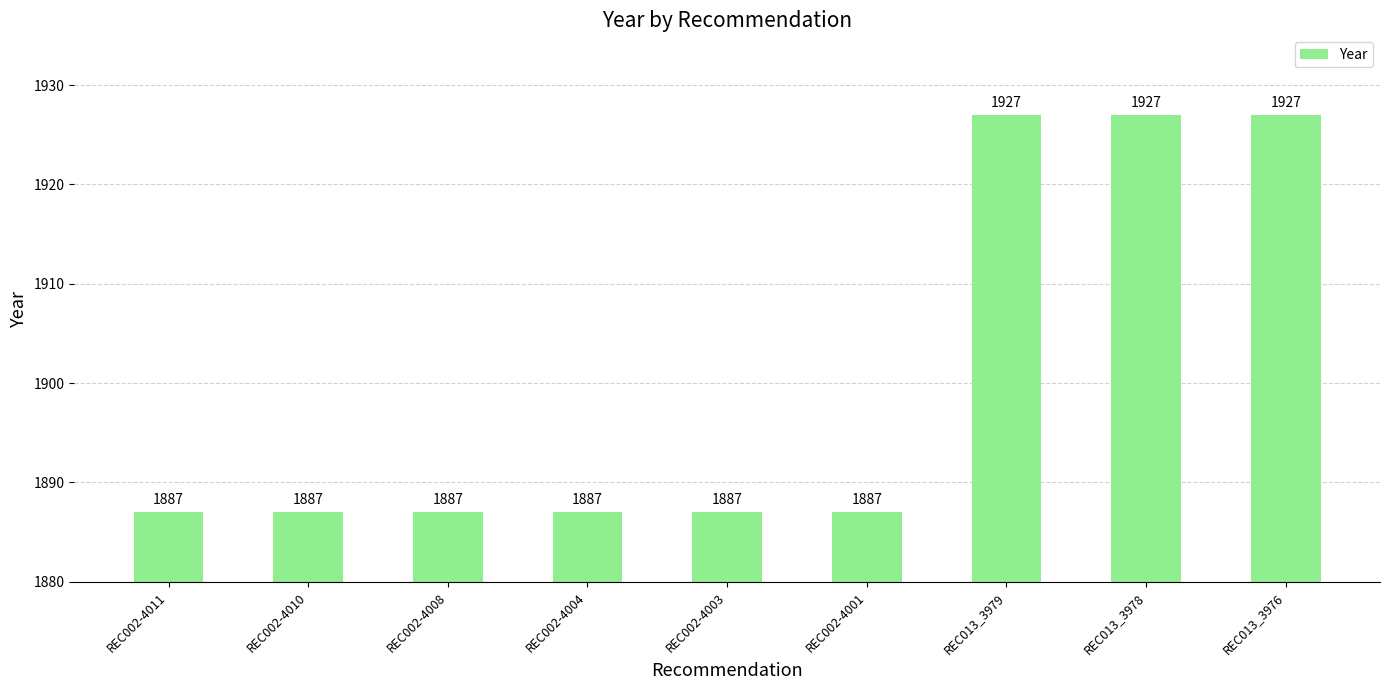

How many data points does each series have?

9